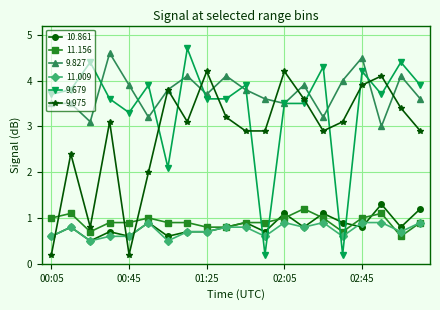

Which series has the widest spread of values?

9.679